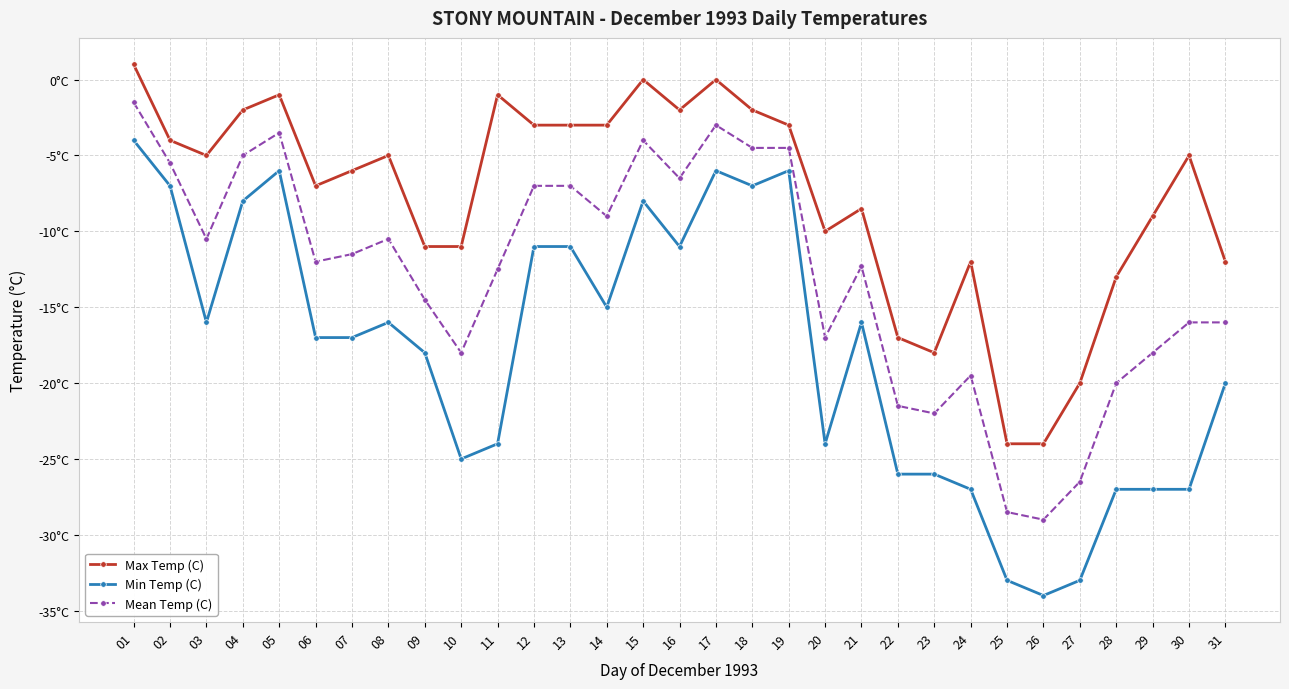

List the labels in order of Max Temp (C) value, smallest first.

25, 26, 27, 23, 22, 28, 24, 31, 09, 10, 20, 29, 21, 06, 07, 03, 08, 30, 02, 12, 13, 14, 19, 04, 16, 18, 05, 11, 15, 17, 01